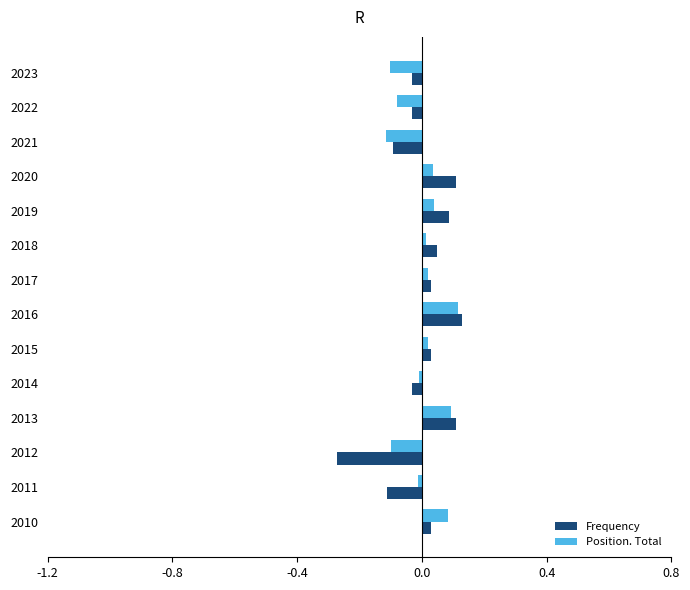

How many values in the Position. Total series are below 0?

6